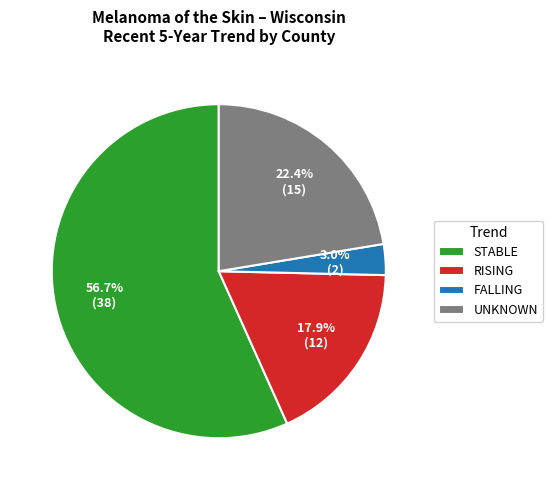

What is the smallest slice in the pie chart?

FALLING